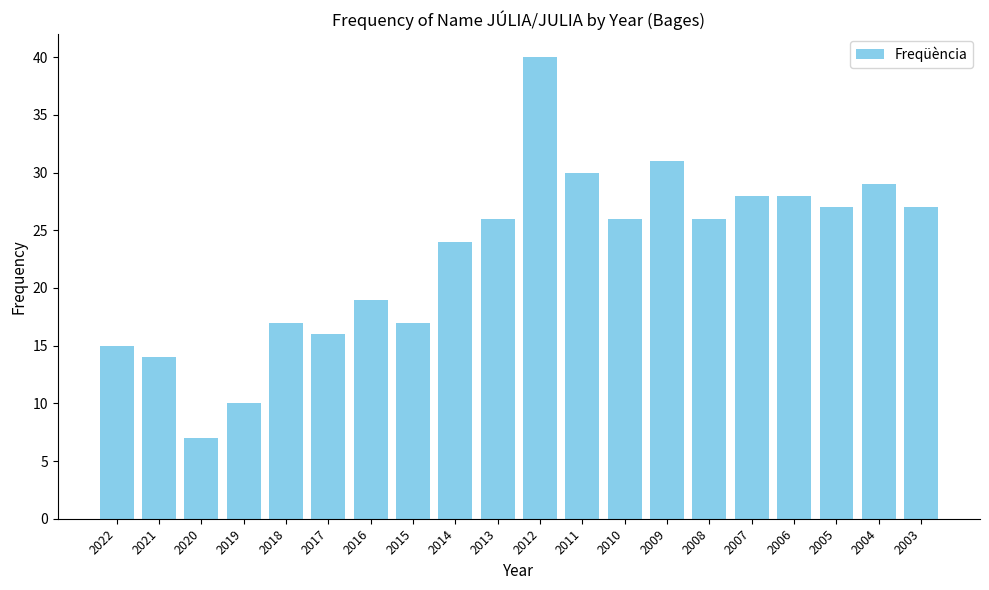

What is the difference between the values at 2011 and 2010?

4